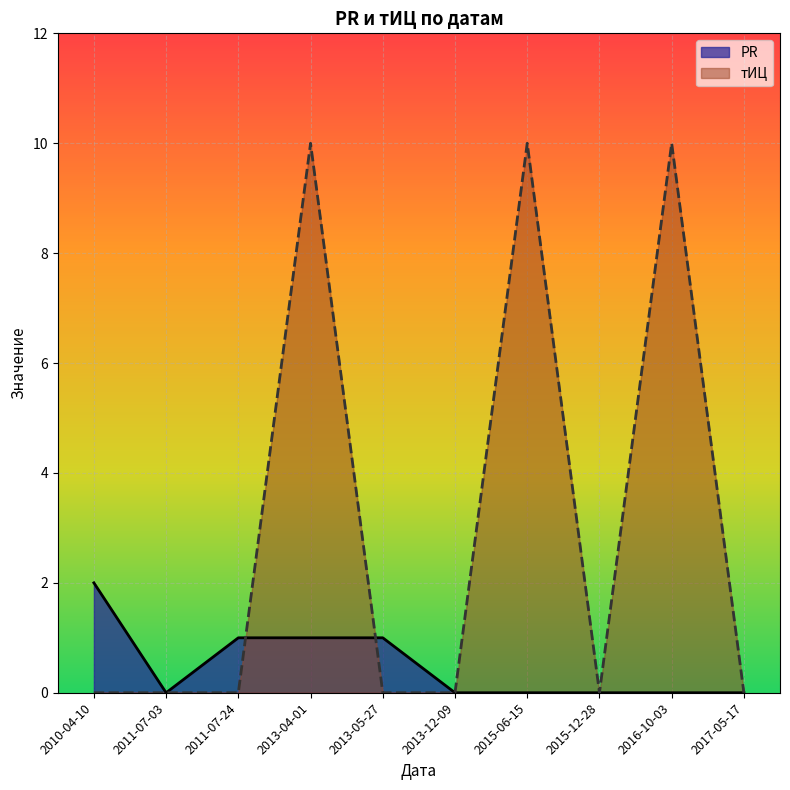

Reading left to right, extract all data points from this chart.

PR: 2010-04-10=2	2011-07-03=0	2011-07-24=1	2013-04-01=1	2013-05-27=1	2013-12-09=0	2015-06-15=0	2015-12-28=0	2016-10-03=0	2017-05-17=0
тИЦ: 2010-04-10=0	2011-07-03=0	2011-07-24=0	2013-04-01=10	2013-05-27=0	2013-12-09=0	2015-06-15=10	2015-12-28=0	2016-10-03=10	2017-05-17=0